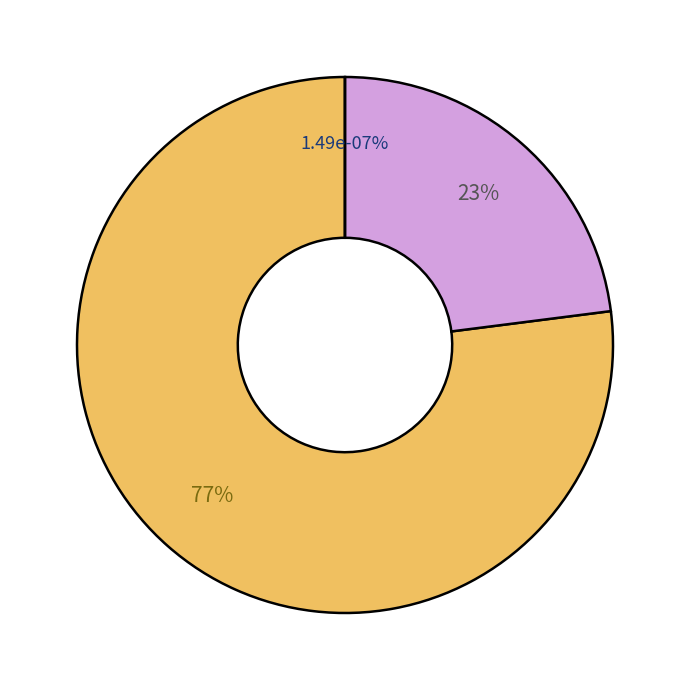

Which category accounts for the majority?

4449